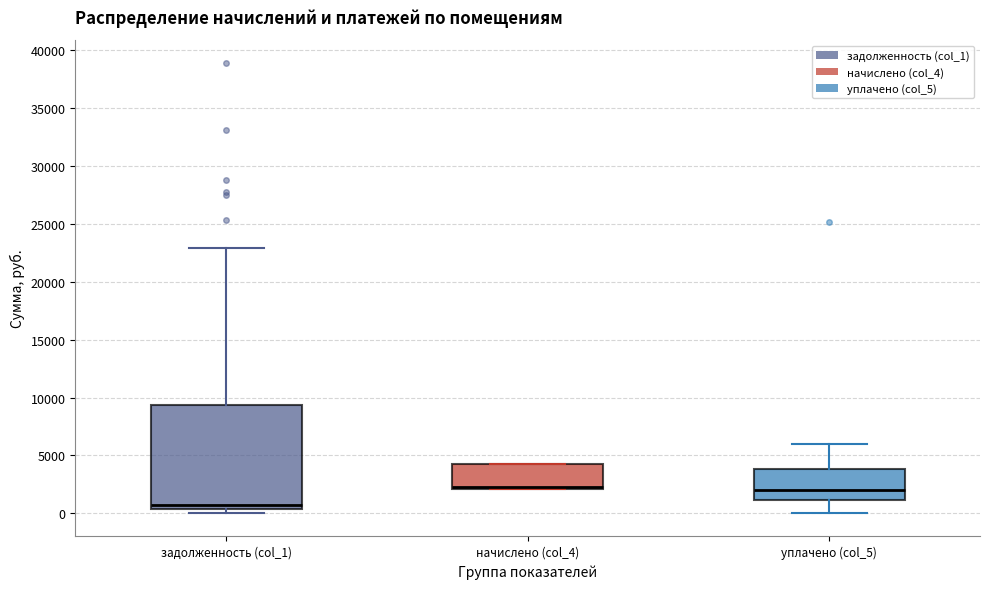

Reading left to right, transcribe this box plot: for each box, give where its median line is, the range the box spans, and where its two whiskers end, as read against the y-axis. The values are not printed on the chart, so give them approximately, as read against the axis.

задолженность (col_1): median 500 (just above the box's lower edge), box 500 to 9500, whiskers 0 to 23000
начислено (col_4): median 2500, box 2000 to 4000, whiskers 2000 to 4500
уплачено (col_5): median 2000, box 1000 to 4000, whiskers 0 to 6000